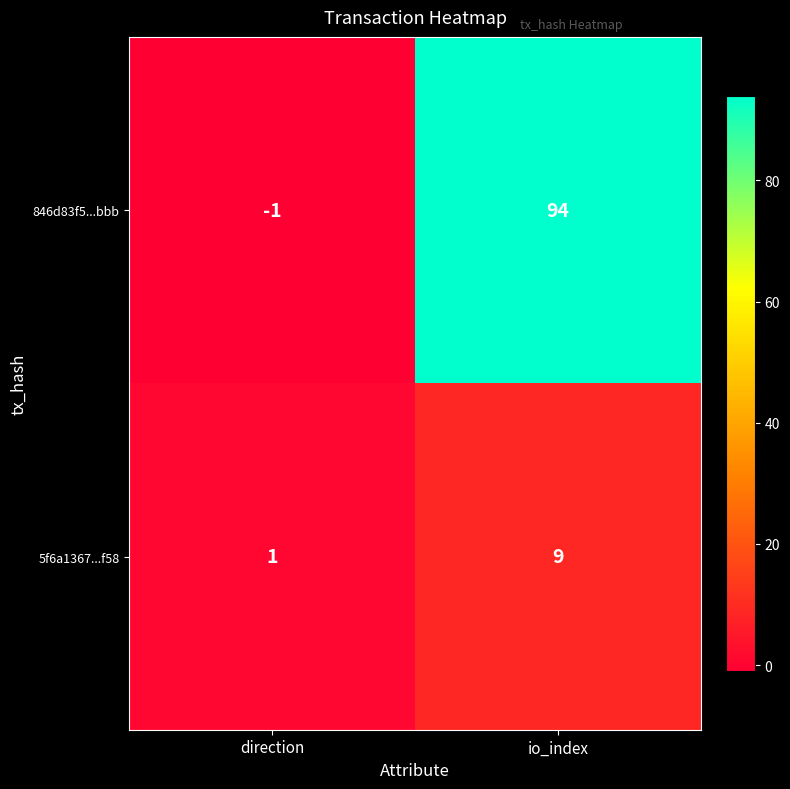

Which series has the largest total across all categories?

846d83f5...bbb